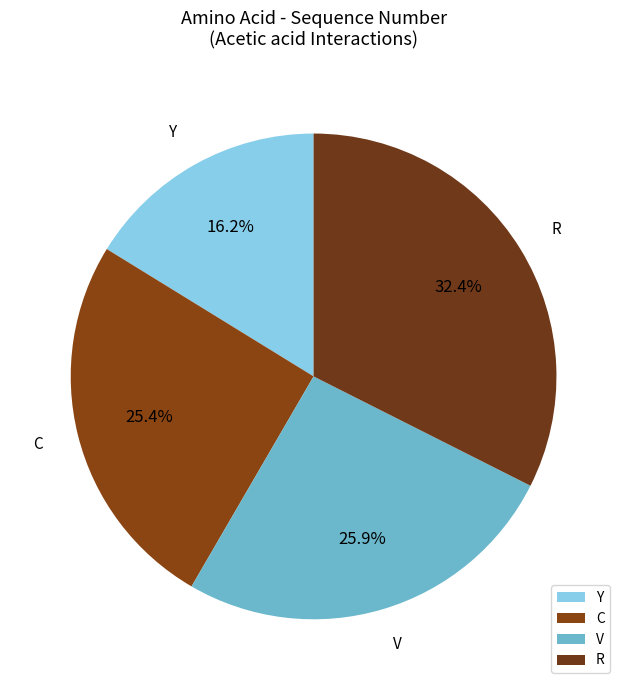

To the nearest percent, what is the average slice percentage?

25%